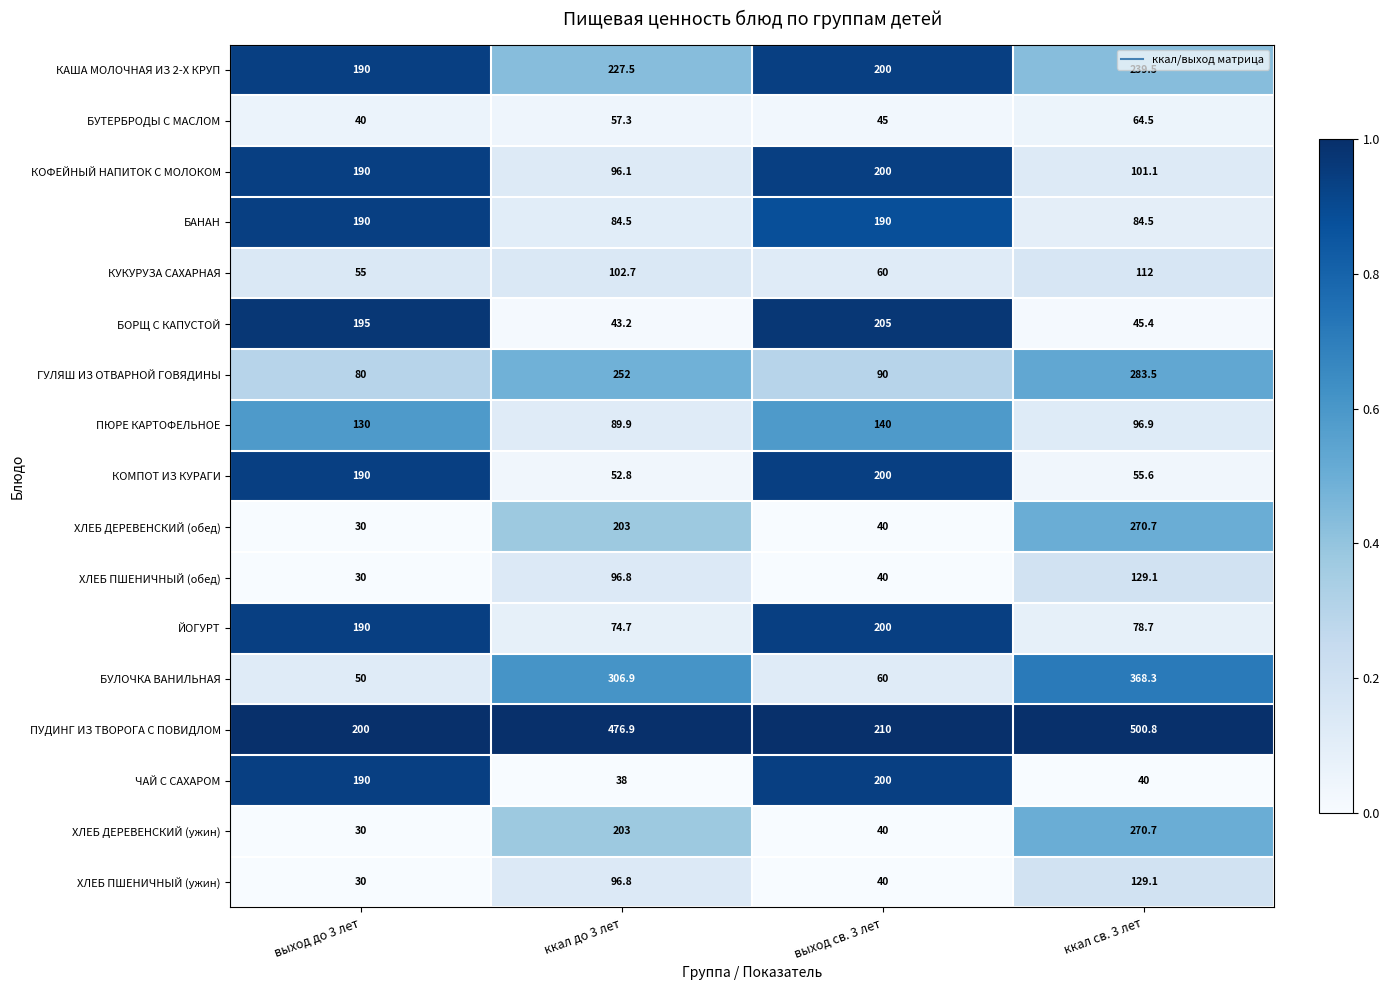

Is it true that ХЛЕБ ПШЕНИЧНЫЙ (ужин) equals 11.1 at выход до 3 лет?

False